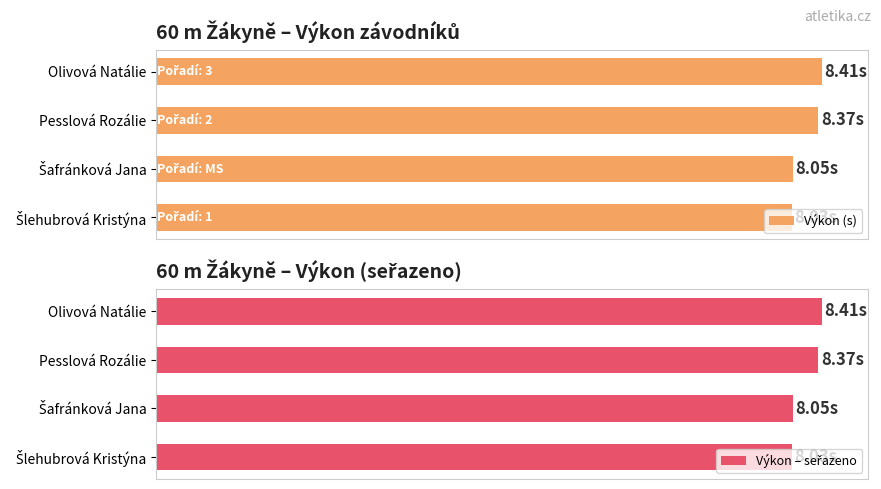

What is the value of the Výkon – seřazeno bar at the 3rd from the left?

8.4